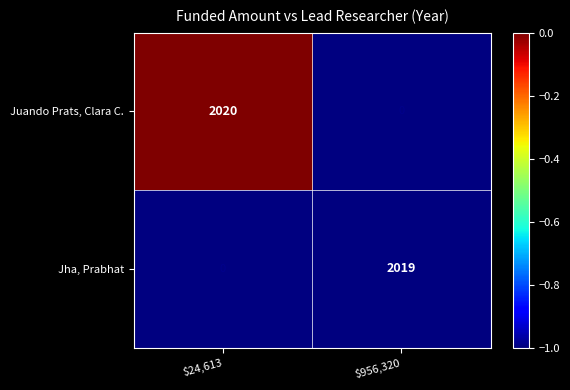

True or false: Juando Prats, Clara C. has a value of 2720 at $24,613.

False